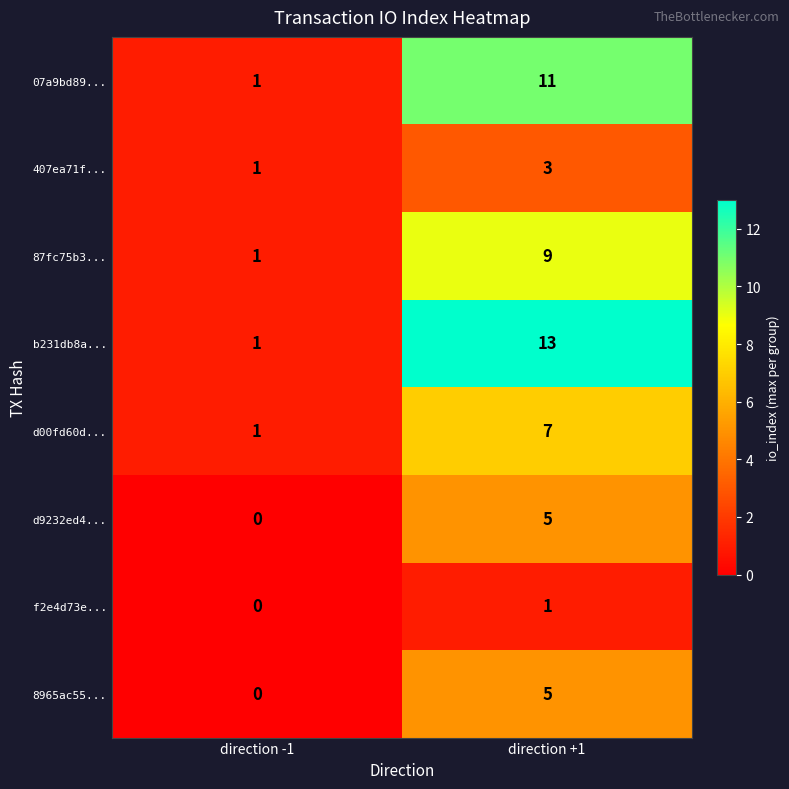

Which category has the lowest value in the d9232ed4... series?

direction -1